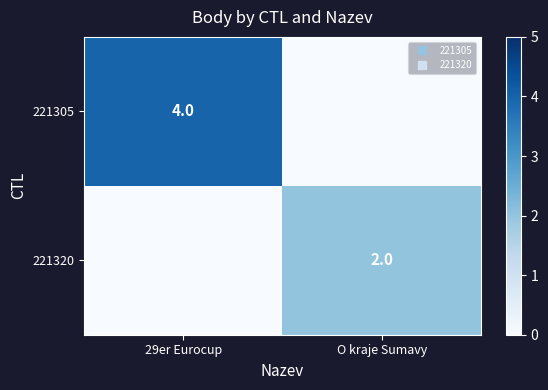

At which label is 221305 closest to 2?

29er Eurocup